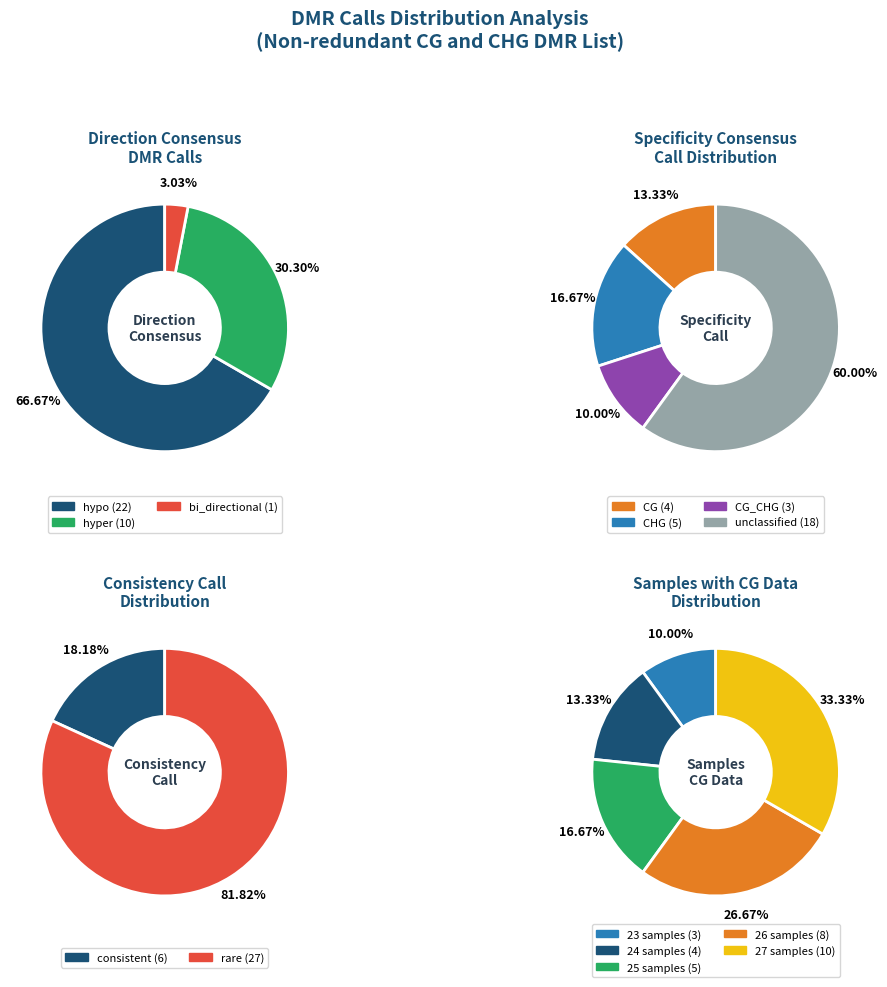

Does any single category account for the majority?

No